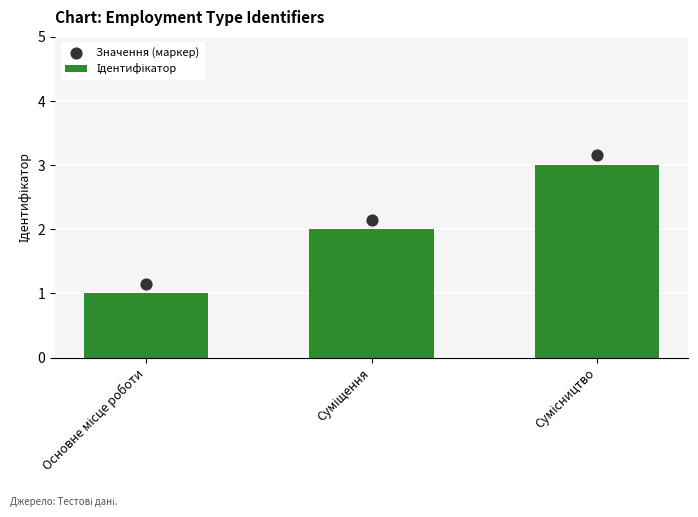

Which series reaches the maximum Y coordinate?

Значення (маркер)